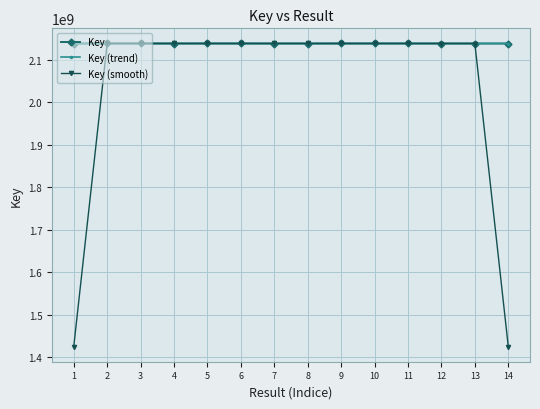

At how many categories does at least one series exceed 1764346331?

14